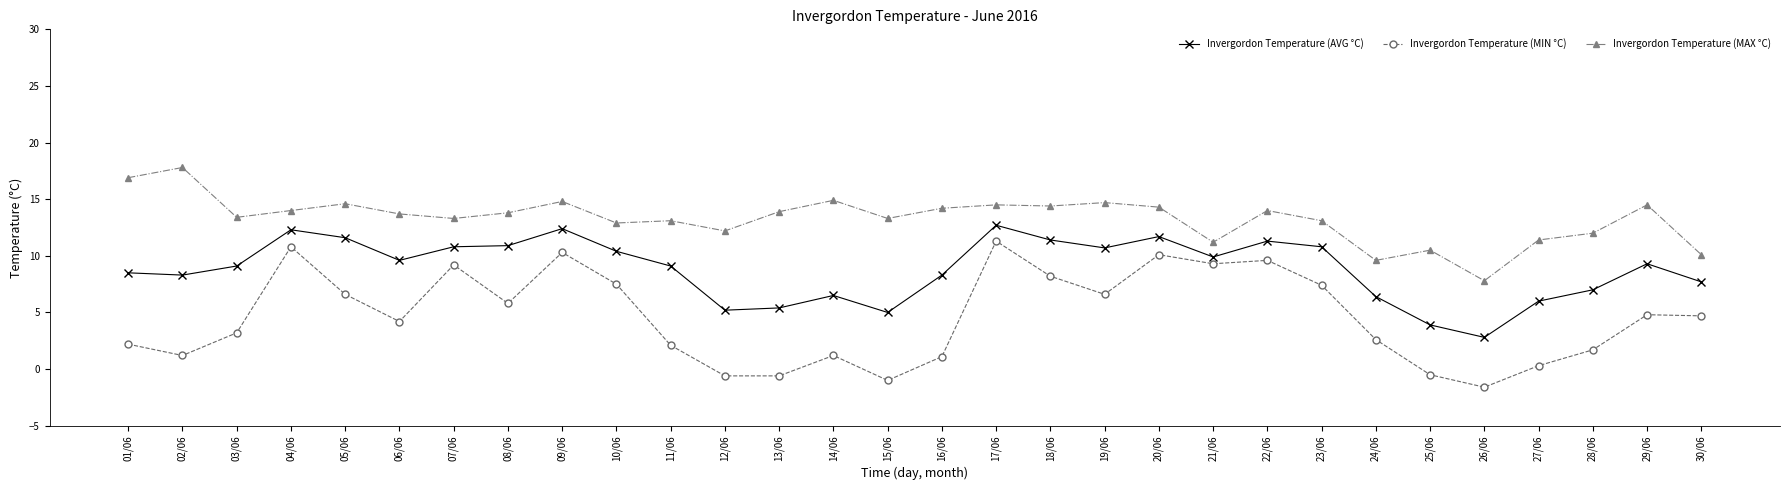

What is the difference between the Invergordon Temperature (MIN °C) values at 19/06 and 21/06?

2.7